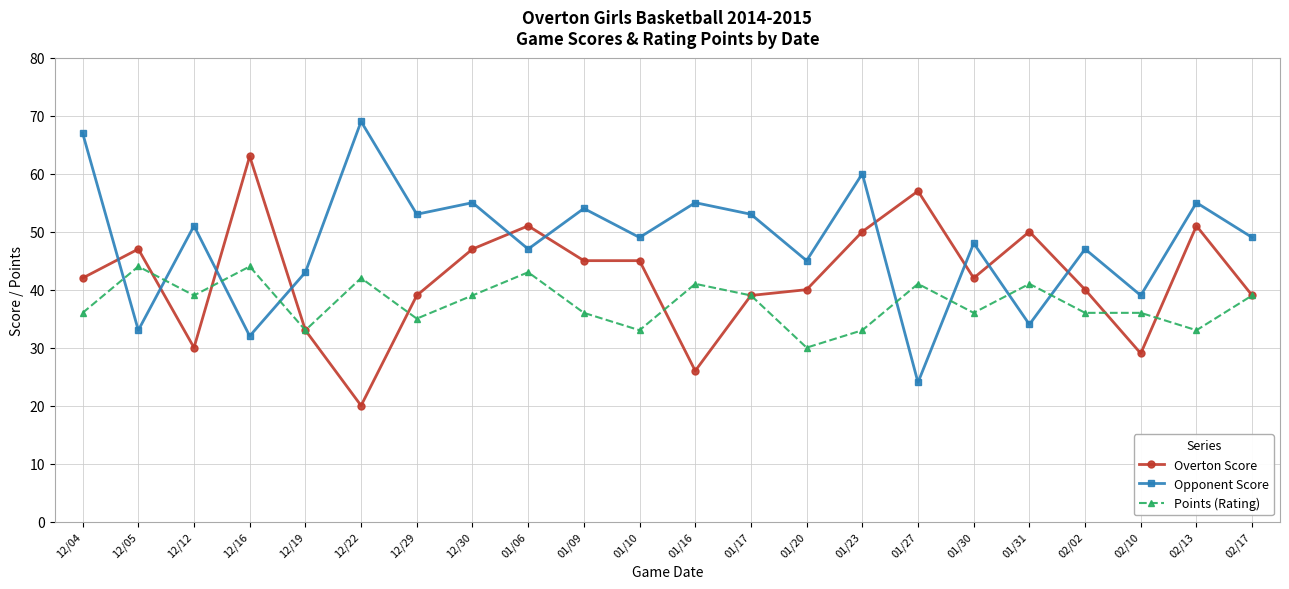

Which category has the lowest value in the Overton Score series?

12/22